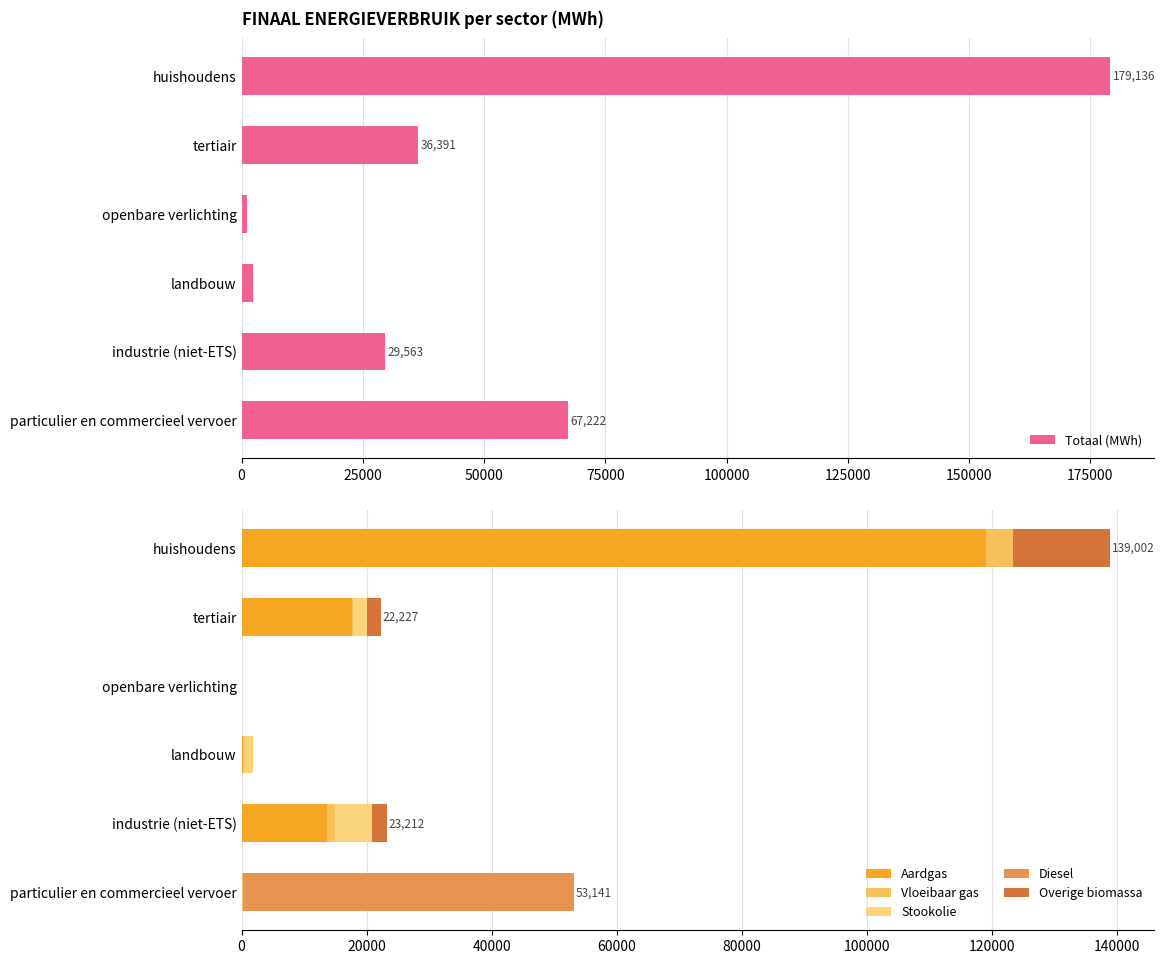

What is the difference between the second highest and minimum values in the Overige biomassa series?

2307.6